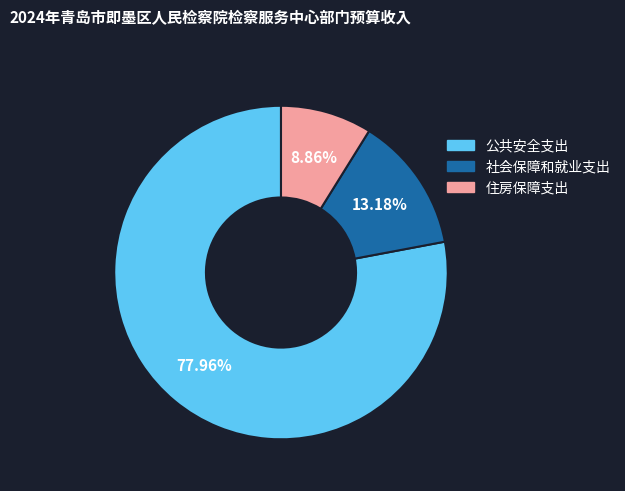

What percentage is the 住房保障支出 slice, to the nearest percent?

9%